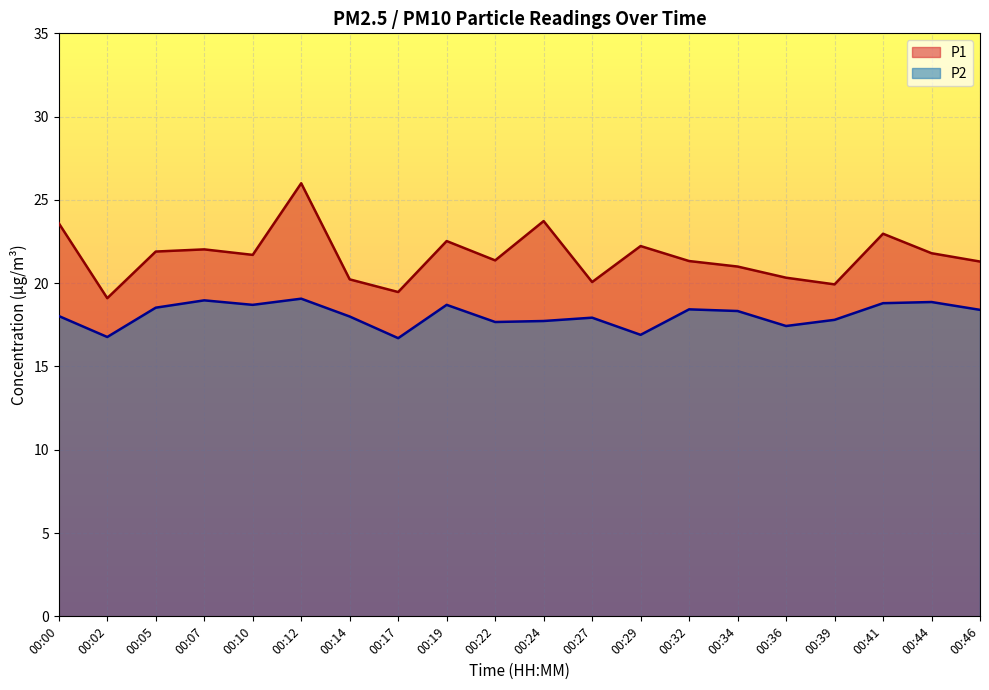

Rank the series by their average value, from lowest to highest.

P2, P1